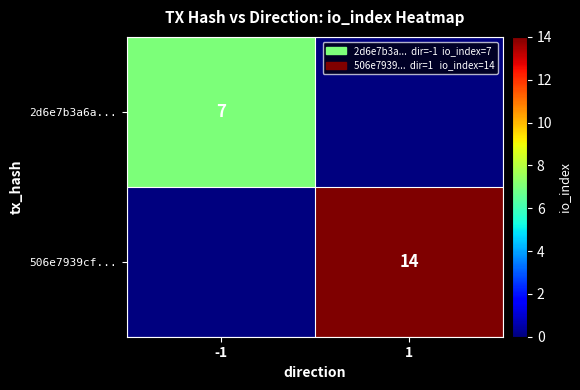

True or false: 2d6e7b3a6a... has a value of 2 at -1.

False